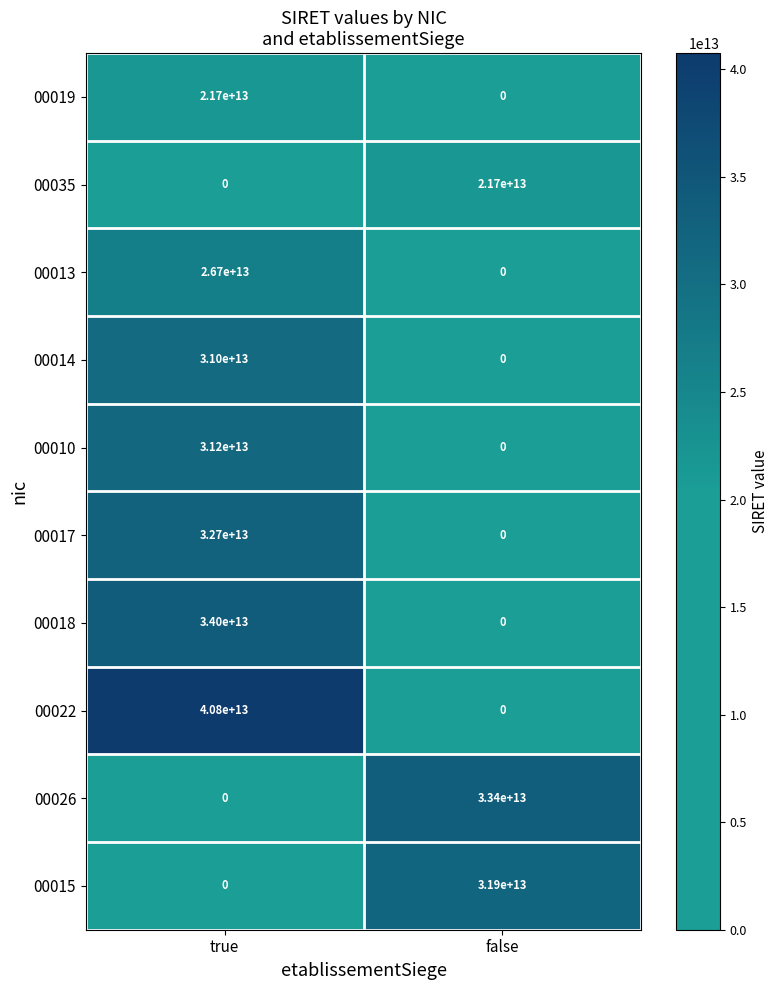

Which series changed the most between true and false?

00022